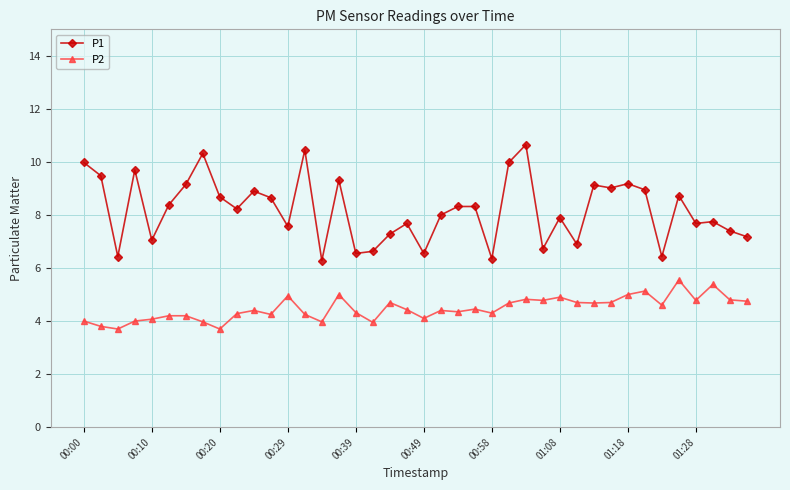

What is the difference between the maximum and minimum values in the P1 series?

4.4